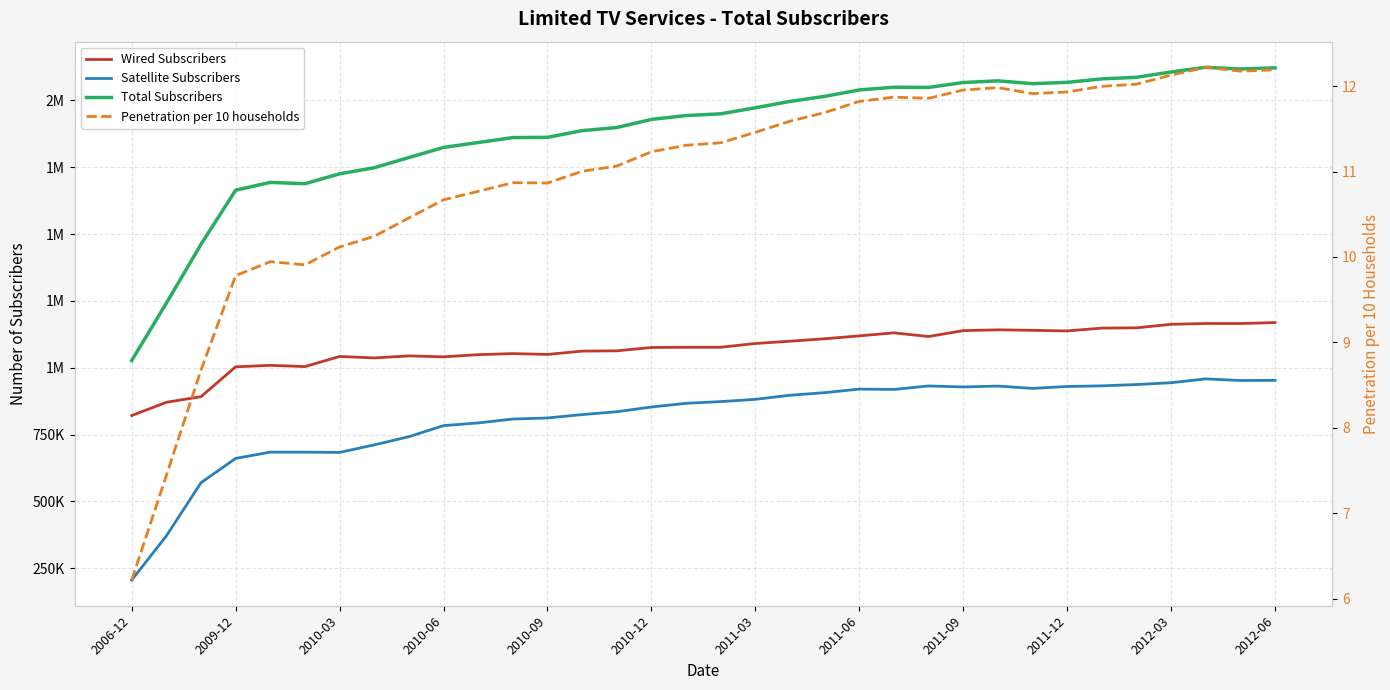

What are all the series names shown in the legend?

Wired Subscribers, Satellite Subscribers, Total Subscribers, Penetration per 10 households